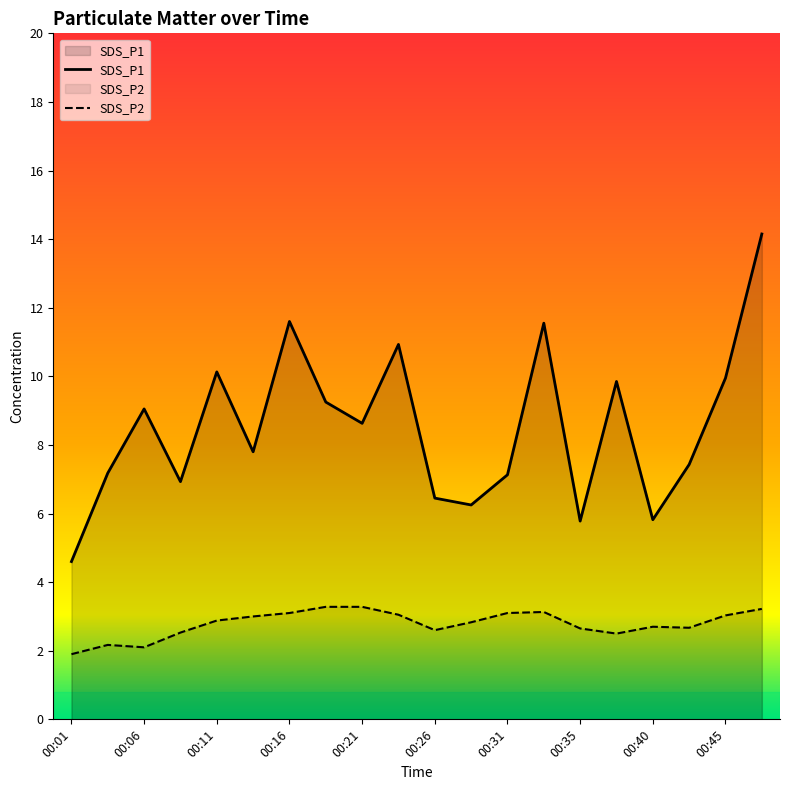

Which series has the largest total across all categories?

SDS_P1